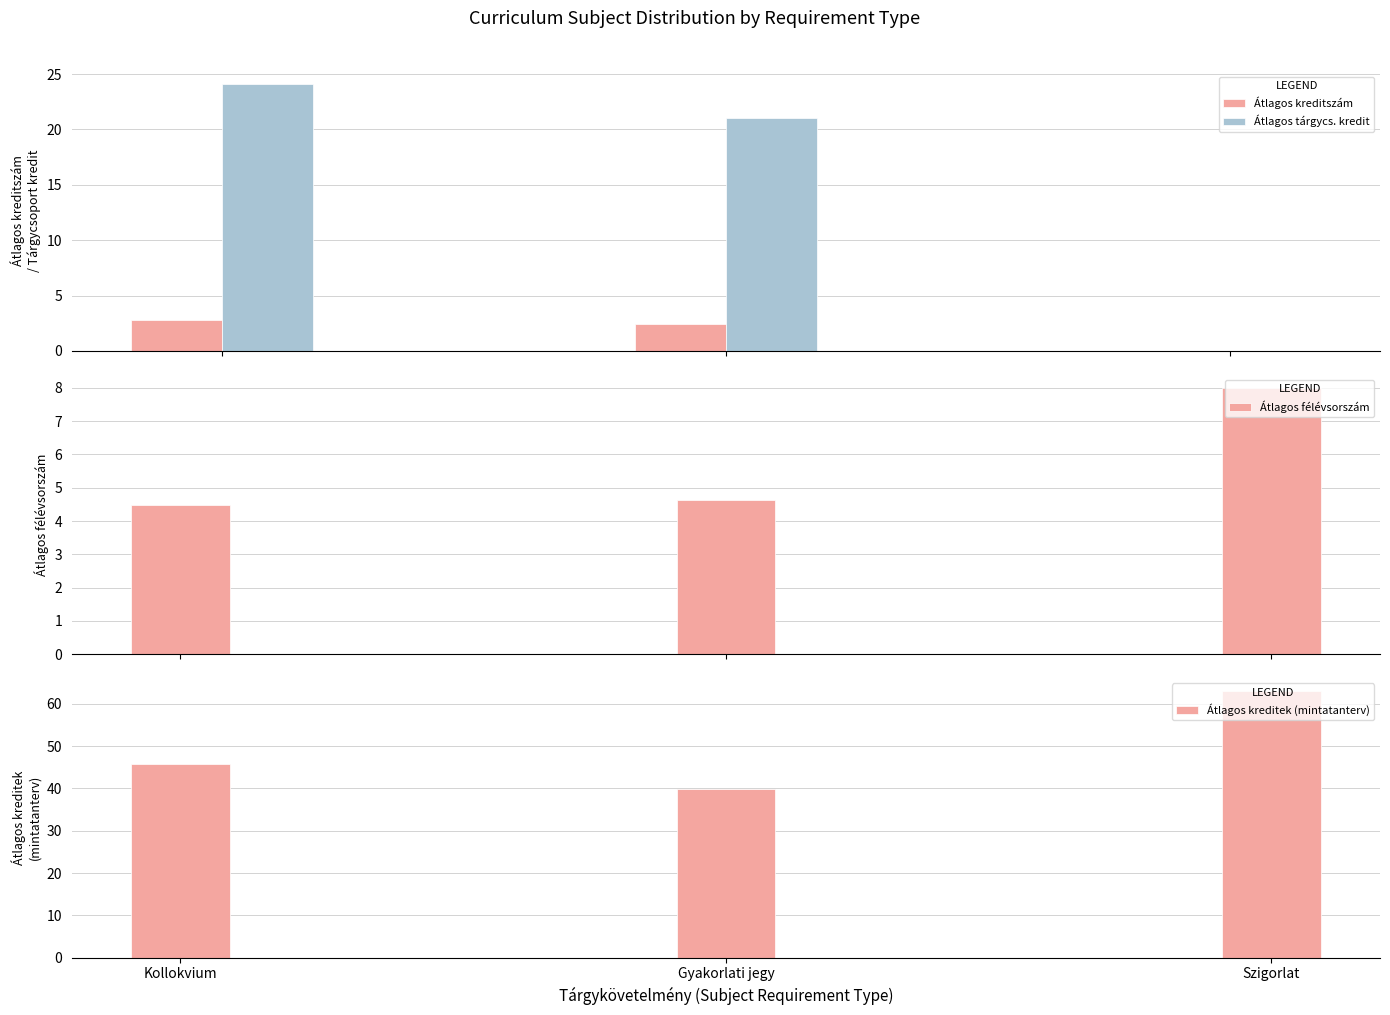

Does the chart contain any negative values?

No